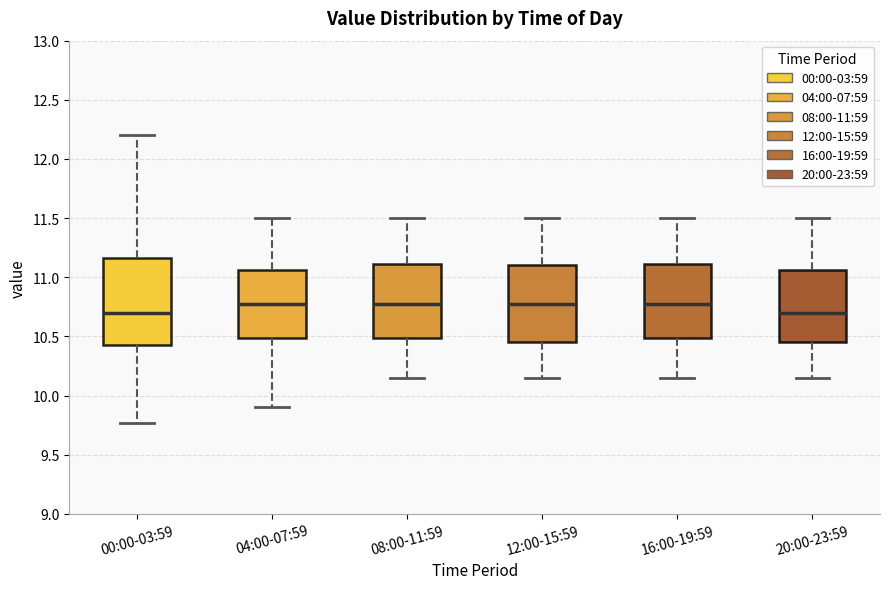

Comparing the boxes themselves (not the whiskers), which one is the tallest?

00:00-03:59